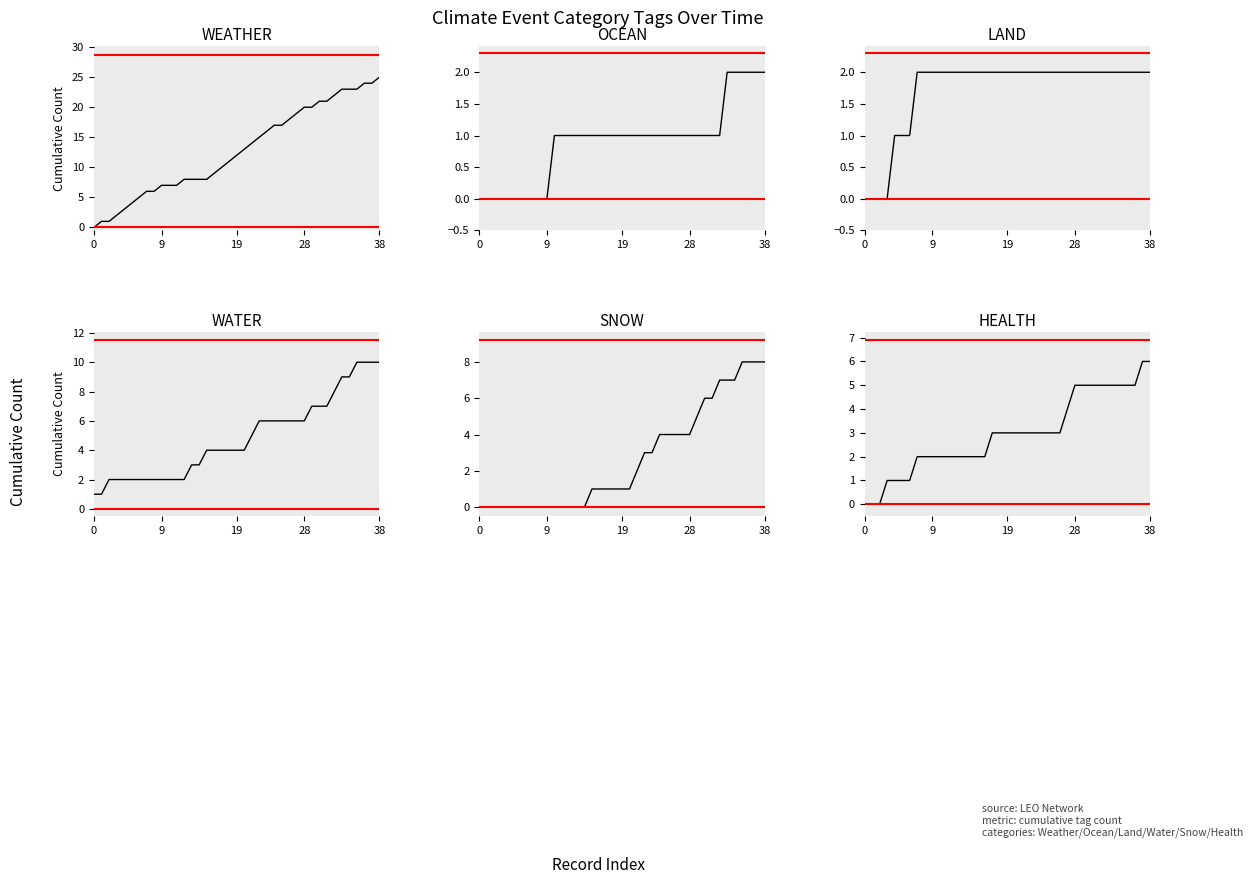

Which series changed the most between 0 and 34?

WEATHER